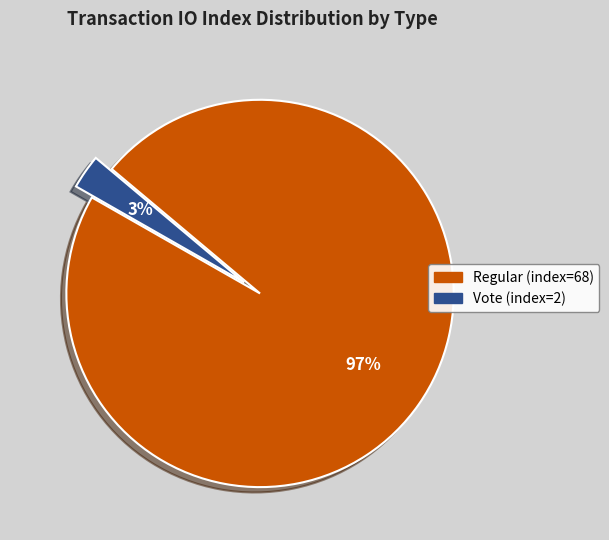

To the nearest percent, what is the average slice percentage?

50%